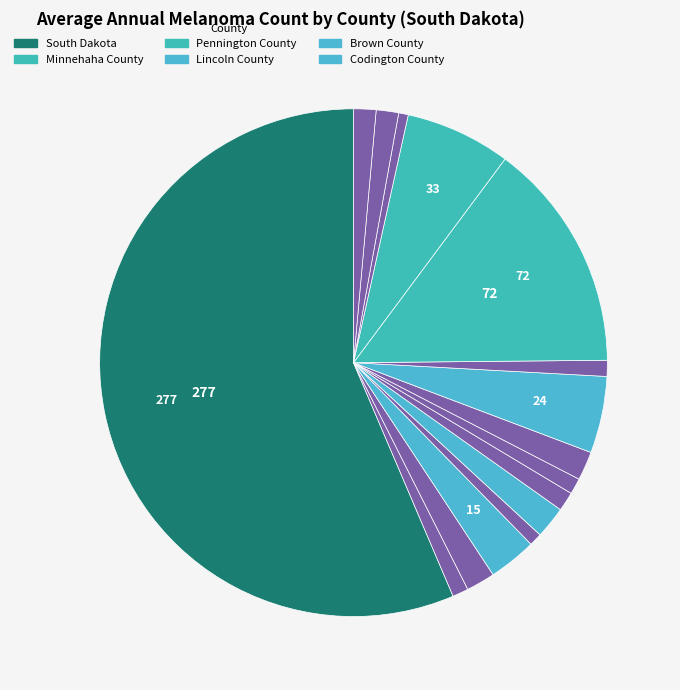

How many slices are in this pie chart?

16